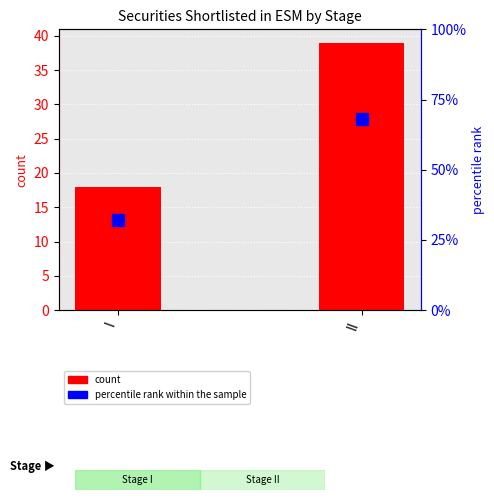

At I, list the series in order from largest to smallest.

percentile rank within the sample, count